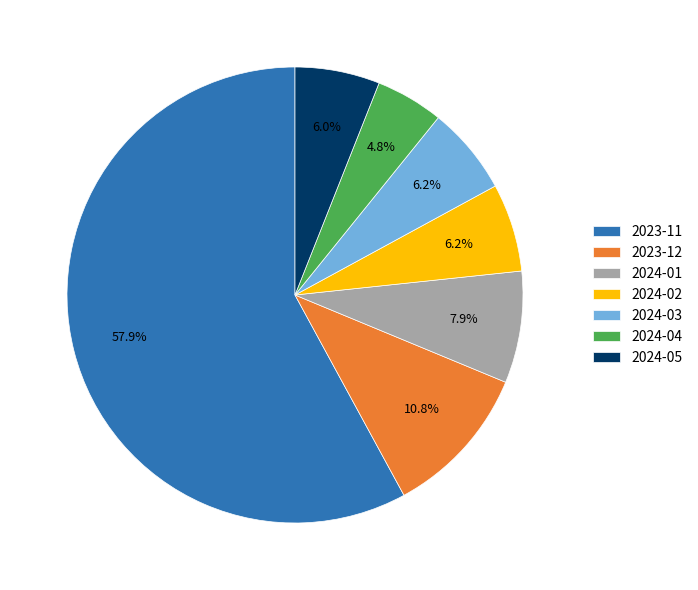

How much of the chart is everything except 2024-01?

92.1%